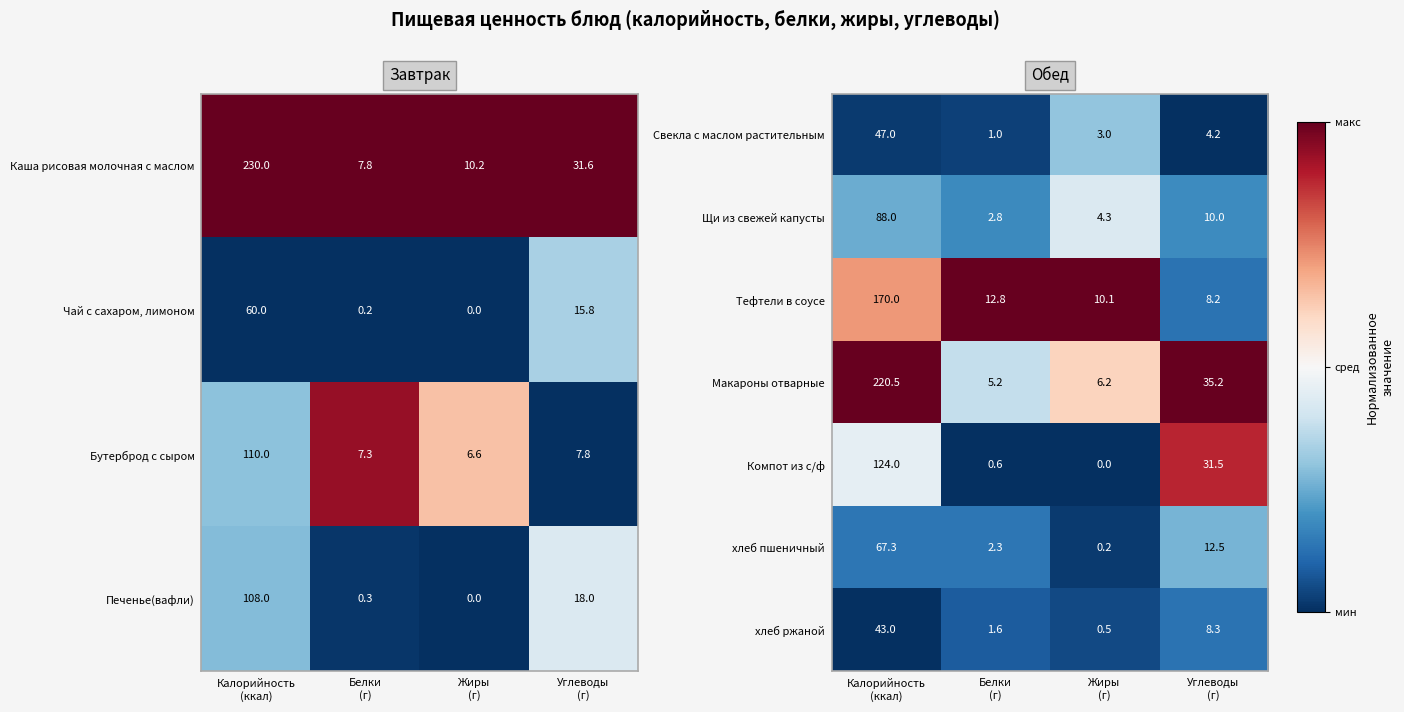

What is the difference between the maximum and minimum values in the Макароны отварные series?

215.3